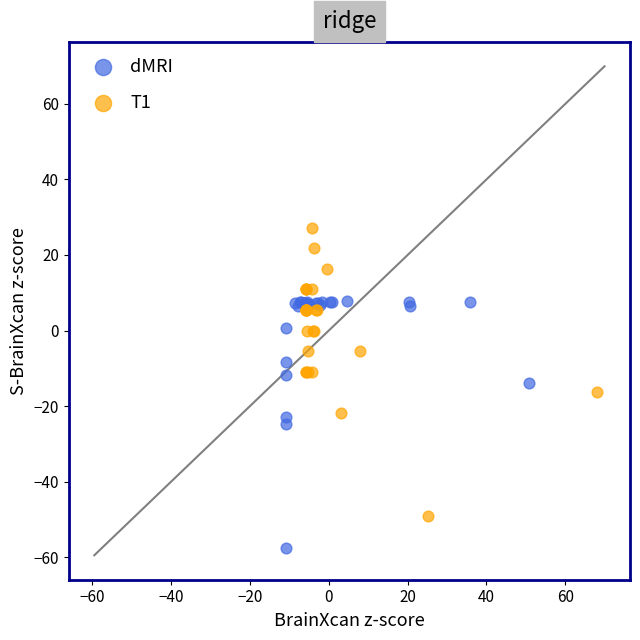

Which series reaches the minimum Y coordinate?

dMRI